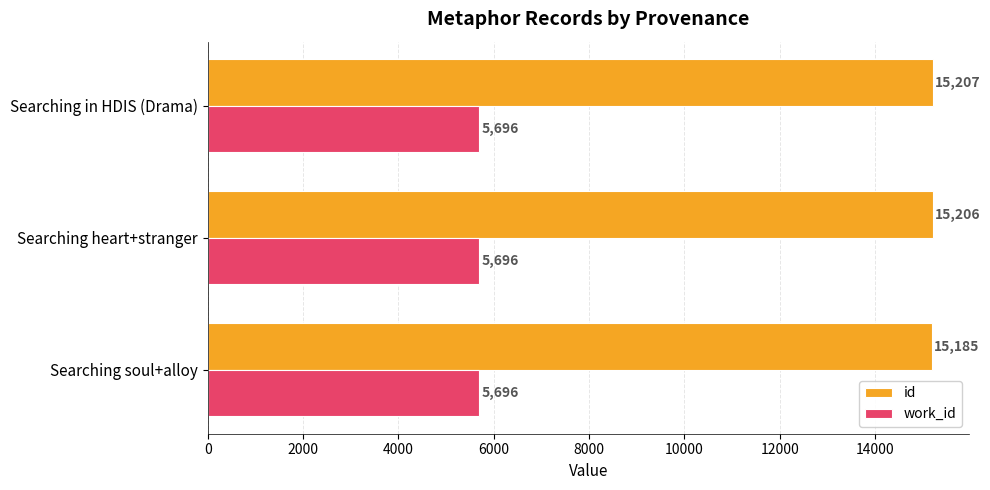

List the series in order of their peak value, lowest first.

work_id, id